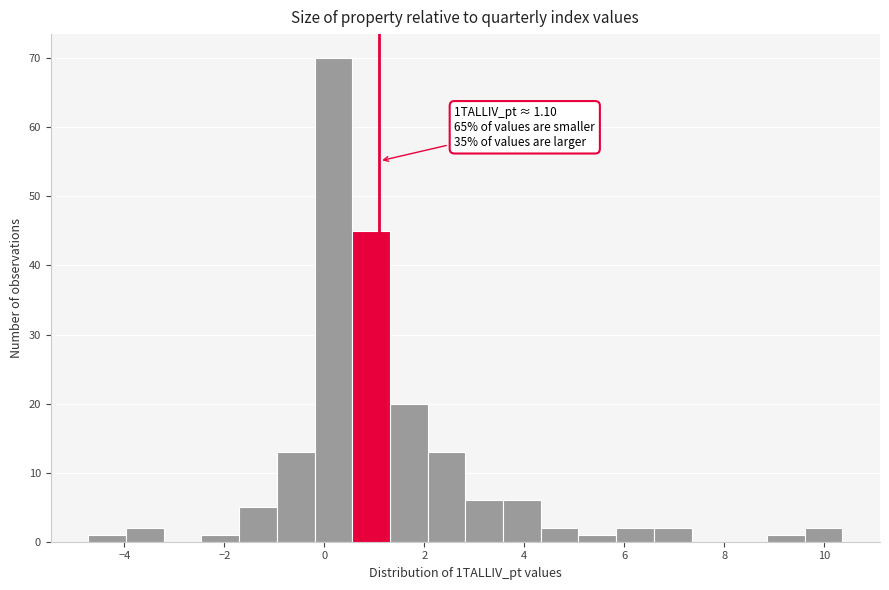

Around what value on the x-axis is the tallest bar? Give the approximate position of its centre, as read against the axis.

0.2